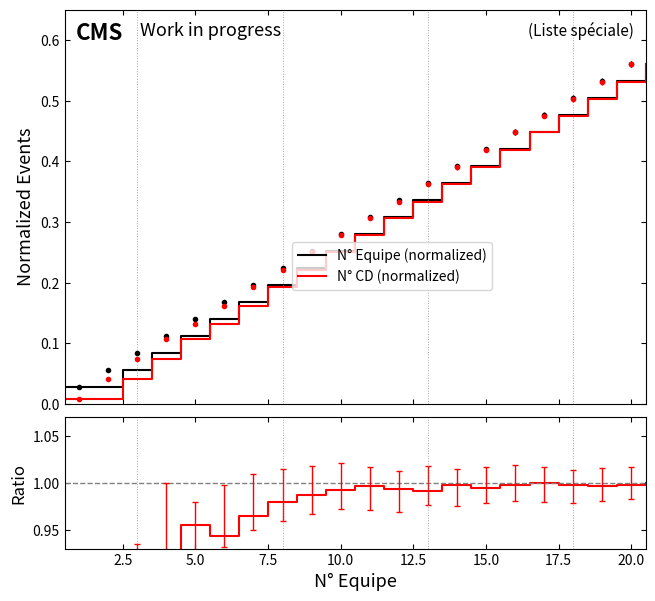

What is the difference between the maximum and minimum values in the N° Equipe series?

0.5